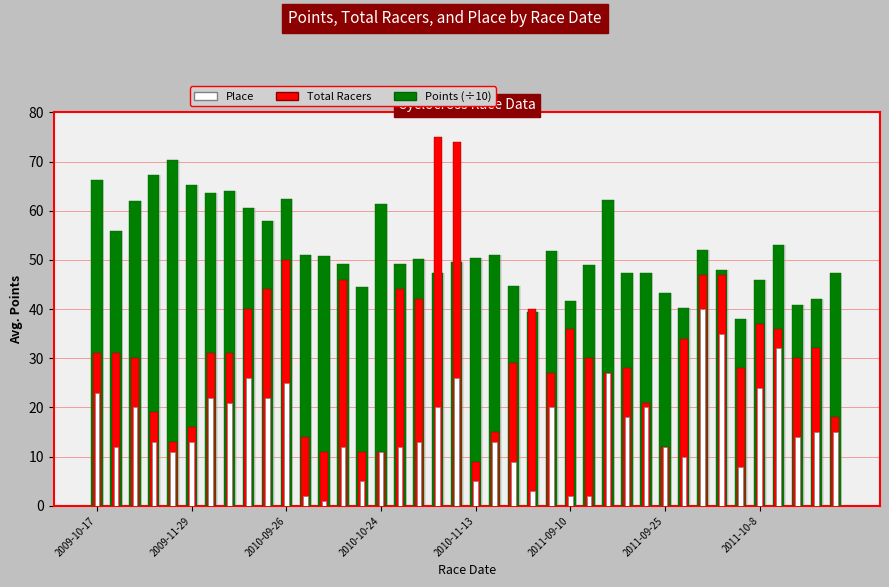

How many categories are shown in the chart?

40